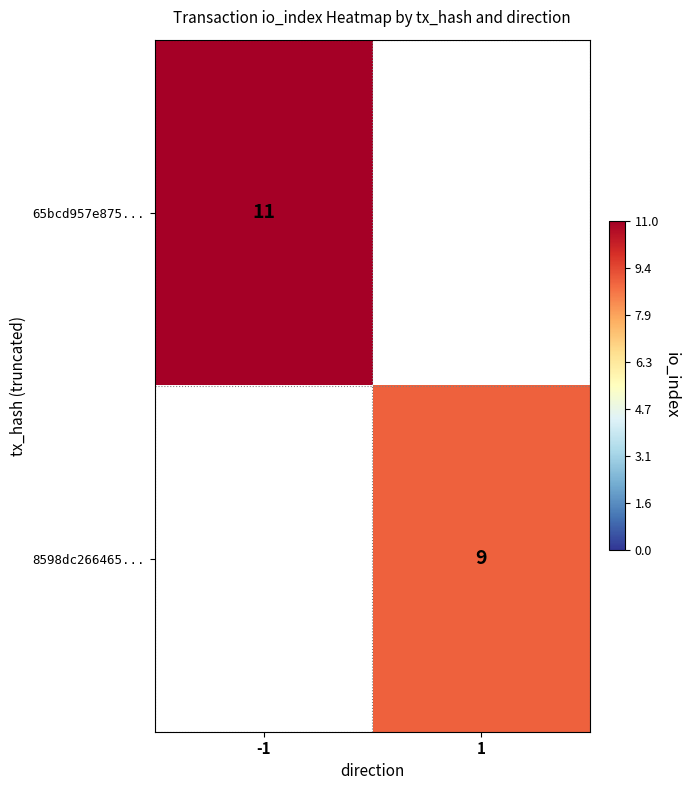

The 8598dc266465... series shows 9 at 1. True or false?

True